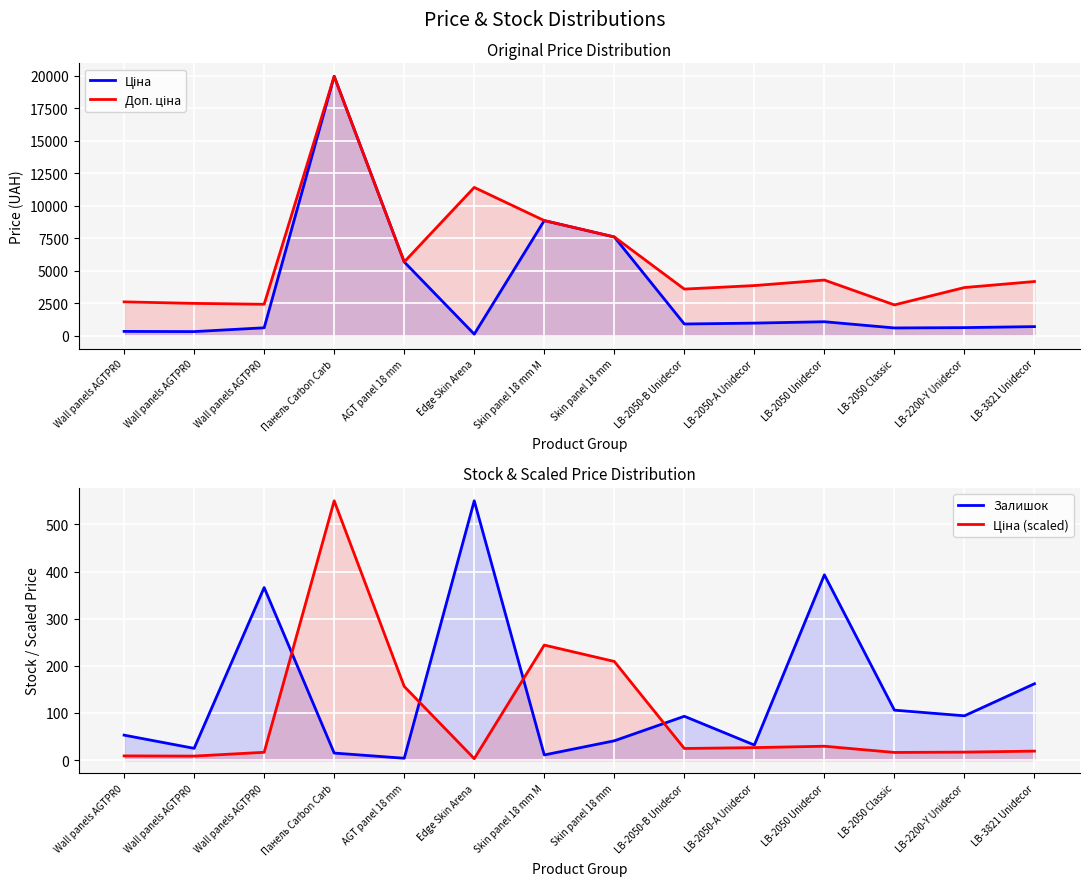

Read the Ціна (scaled) value at LB-3821 Unidecor.

19.1